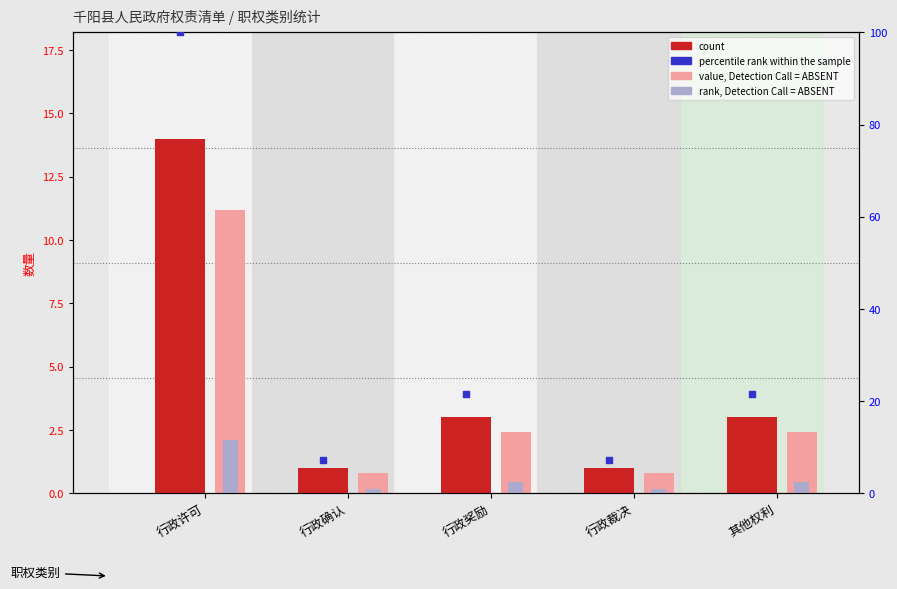

Which series contains the lowest Y value?

rank, Detection Call = ABSENT